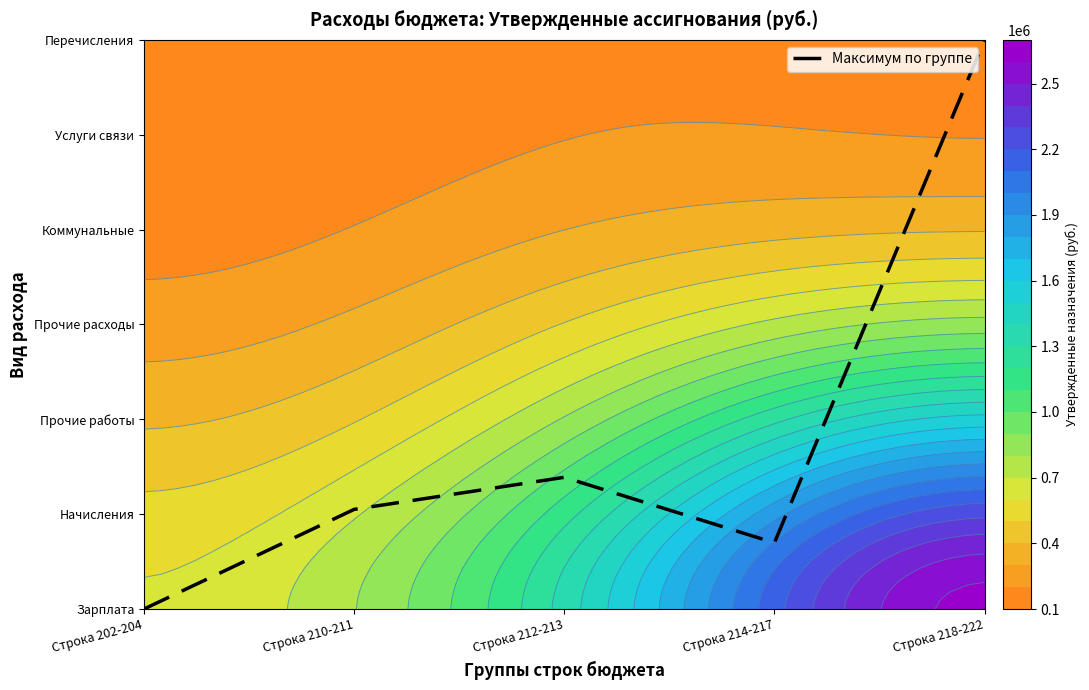

Is it true that the value at Строка 214-217 is 0.7?

True